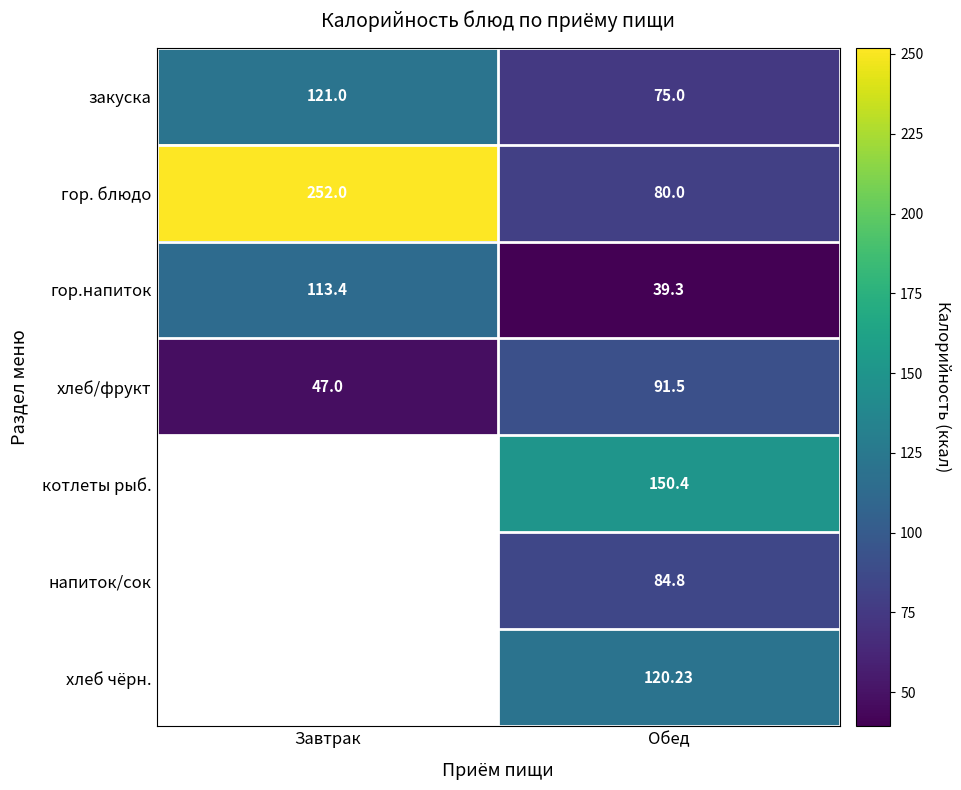

What is the spread (max minus min) of values at Обед?

111.1